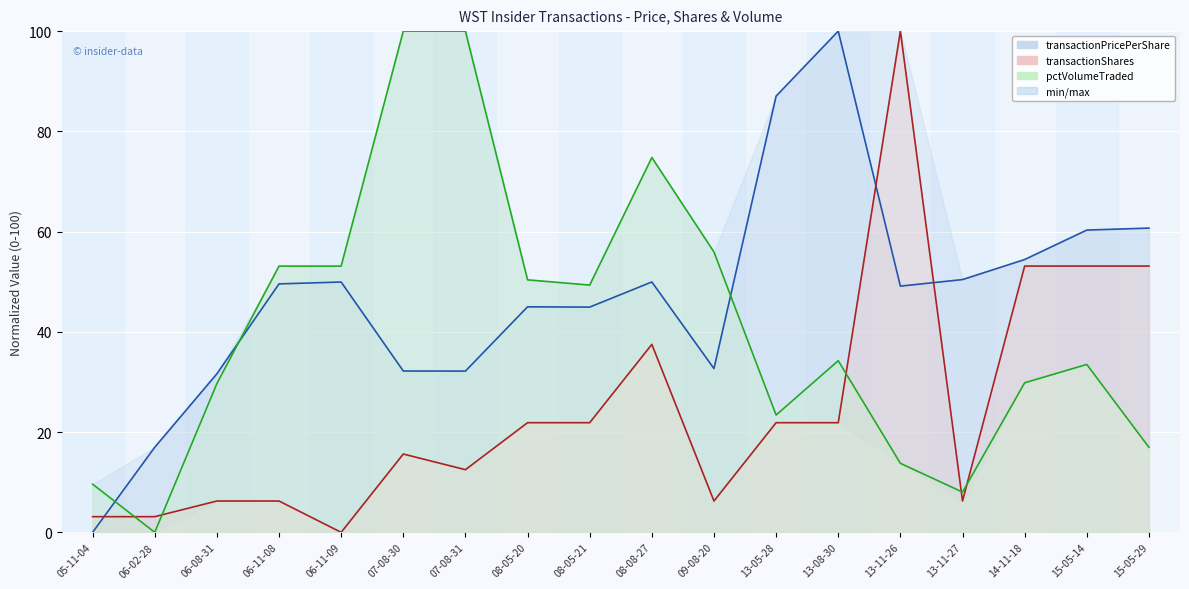

What is the highest value of the transactionShares series?

100.0